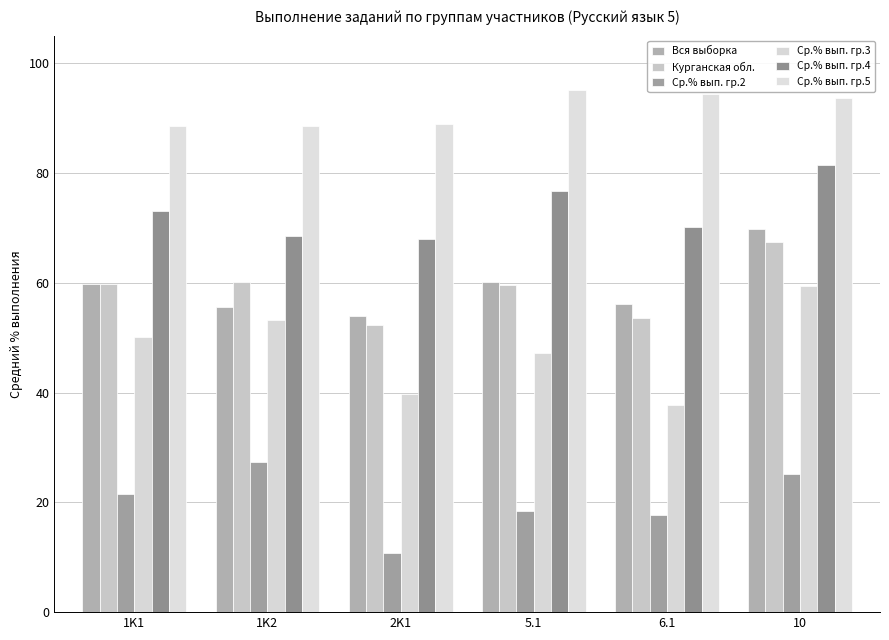

Where is Ср.% вып. гр.5 nearest to the value 91?

2K1